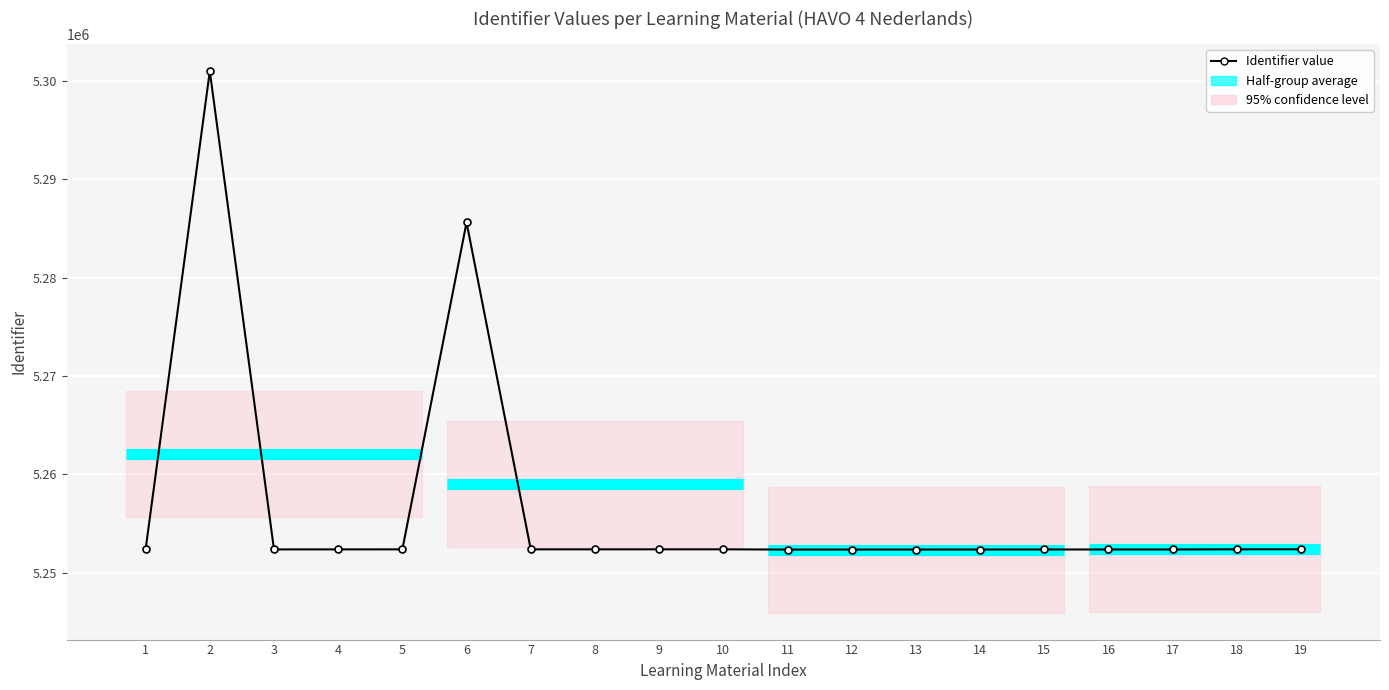

The chart shows a value of 5252370 at 16. True or false?

True